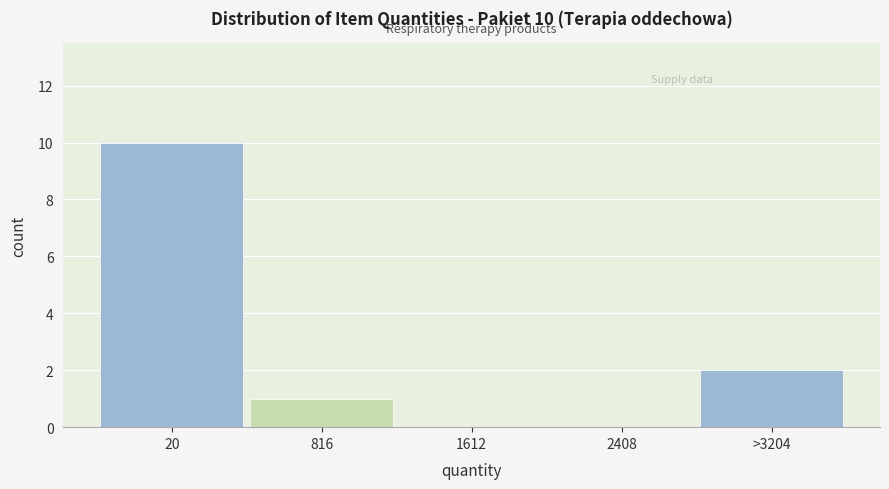

Reading left to right, list all the values displayed in this chart.

20=10	816=1	1612=0	2408=0	>3204=2